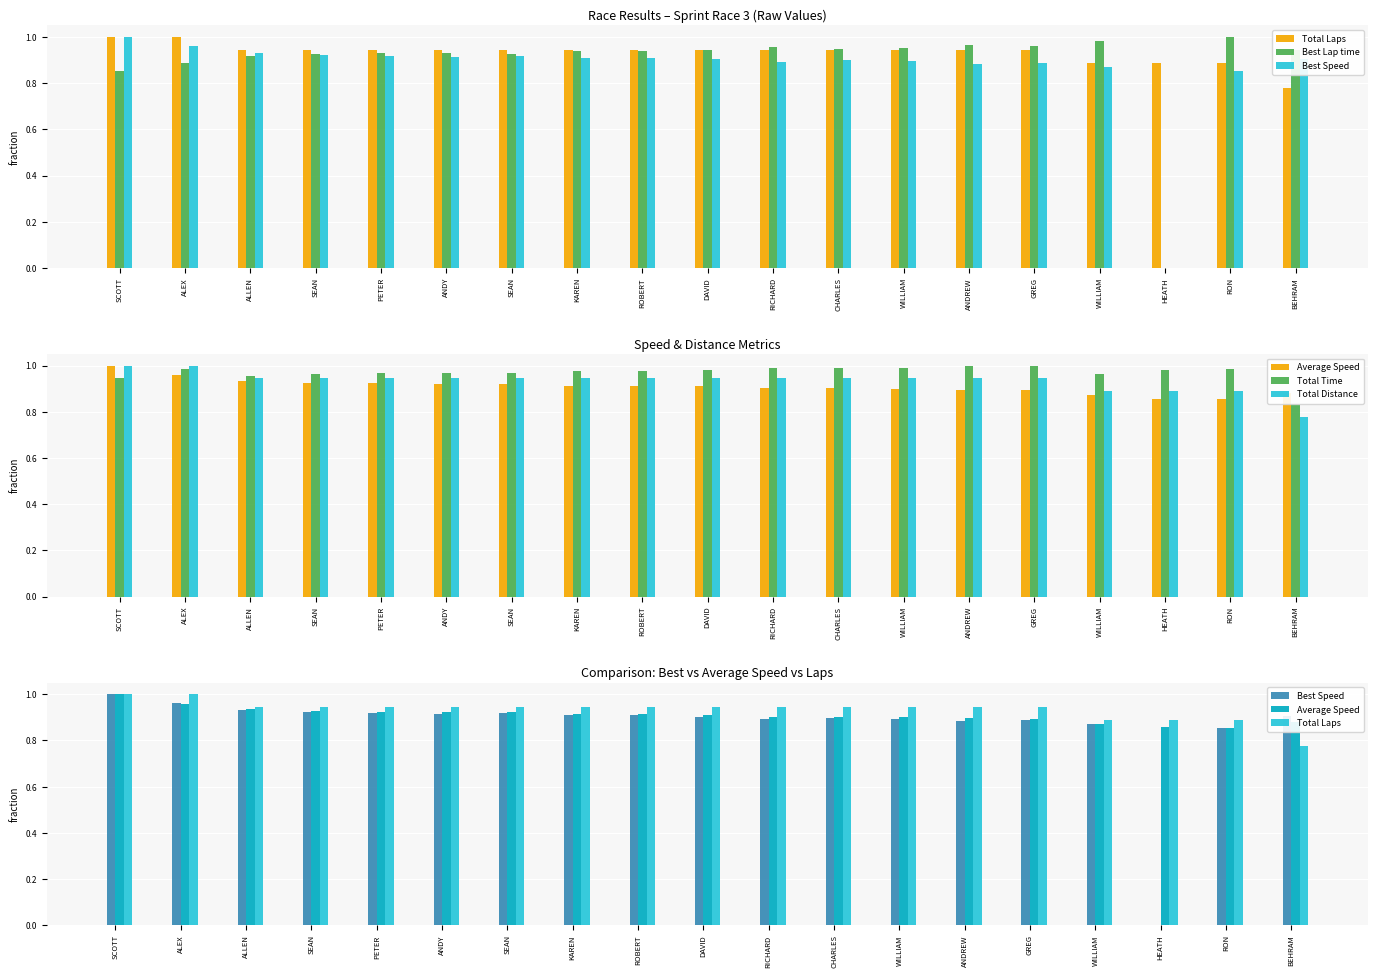

Which category has the lowest value in the Best Speed series?

HEATH